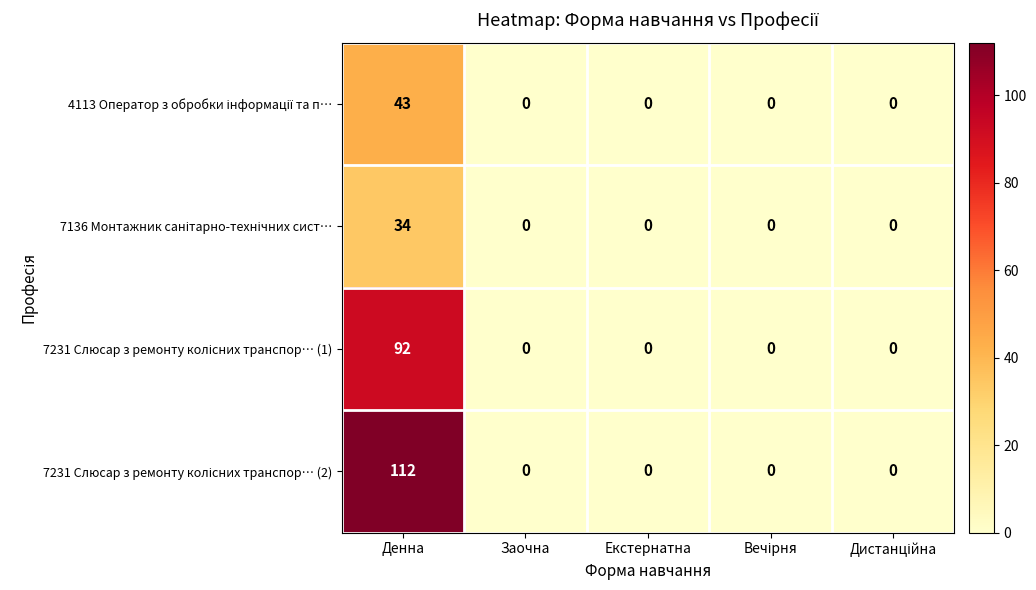

At which category is the sum across all series the highest?

Денна